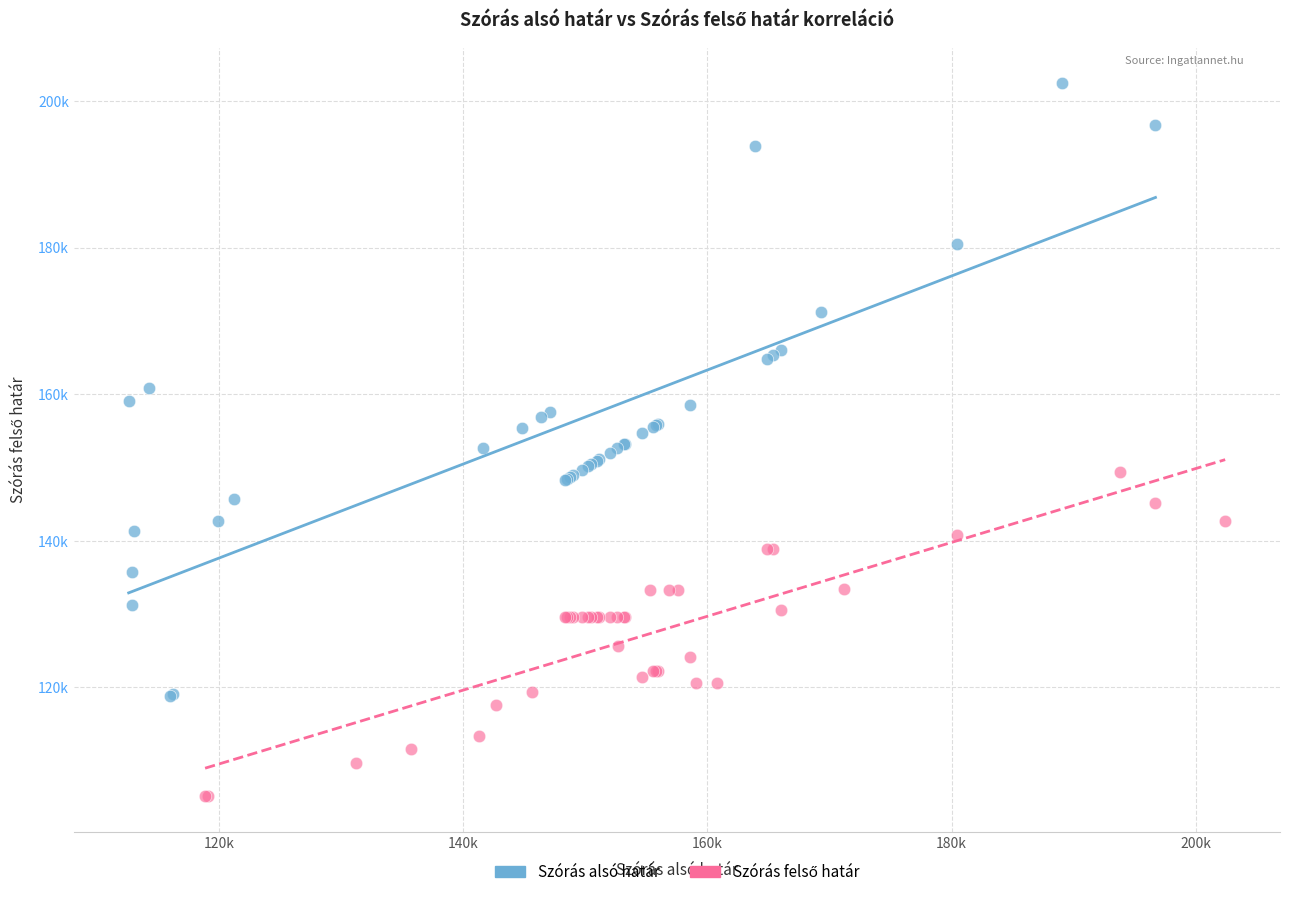

Which series has the largest Y range (max minus min)?

Szórás alsó határ